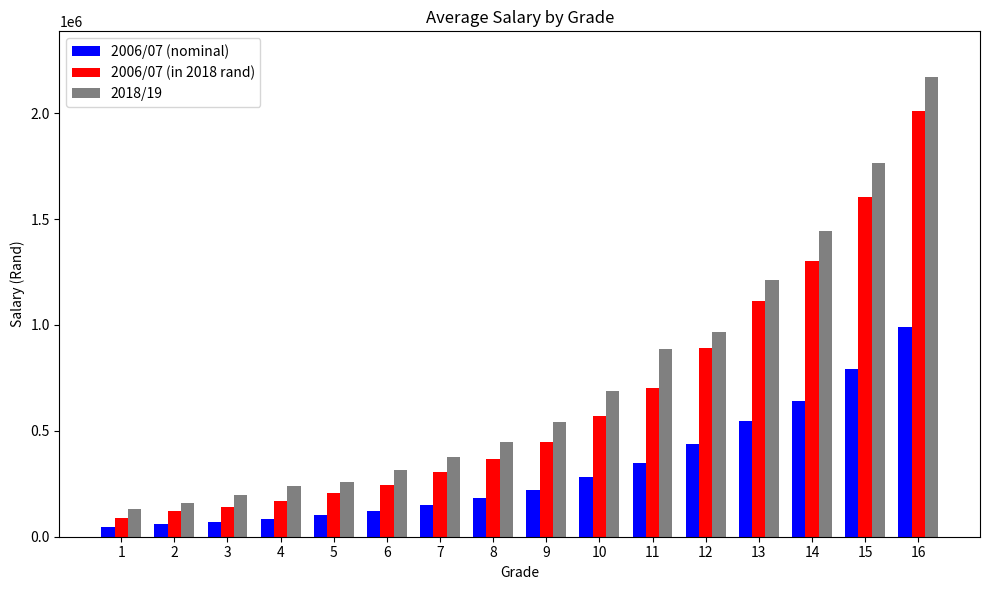

What is the approximate value of 2006/07 (nominal) at 3?

69747